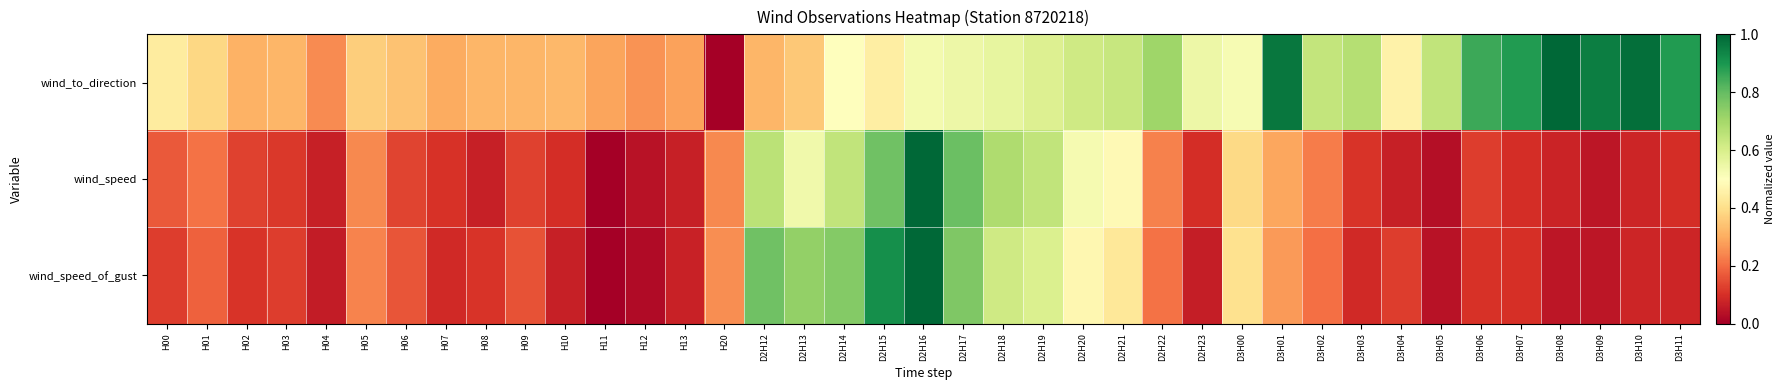

Which series has the largest total across all categories?

wind_to_direction